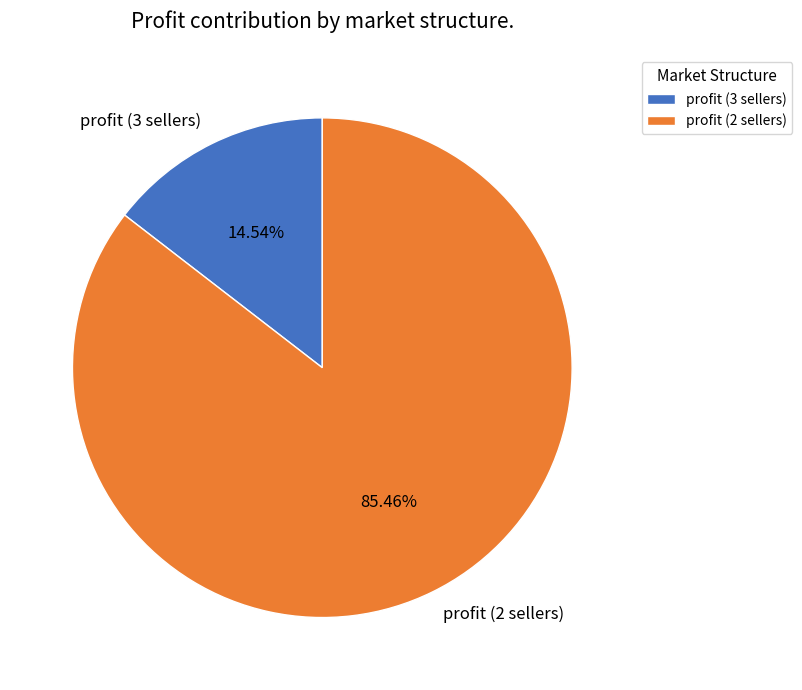

Is profit (3 sellers) the majority of the pie?

No